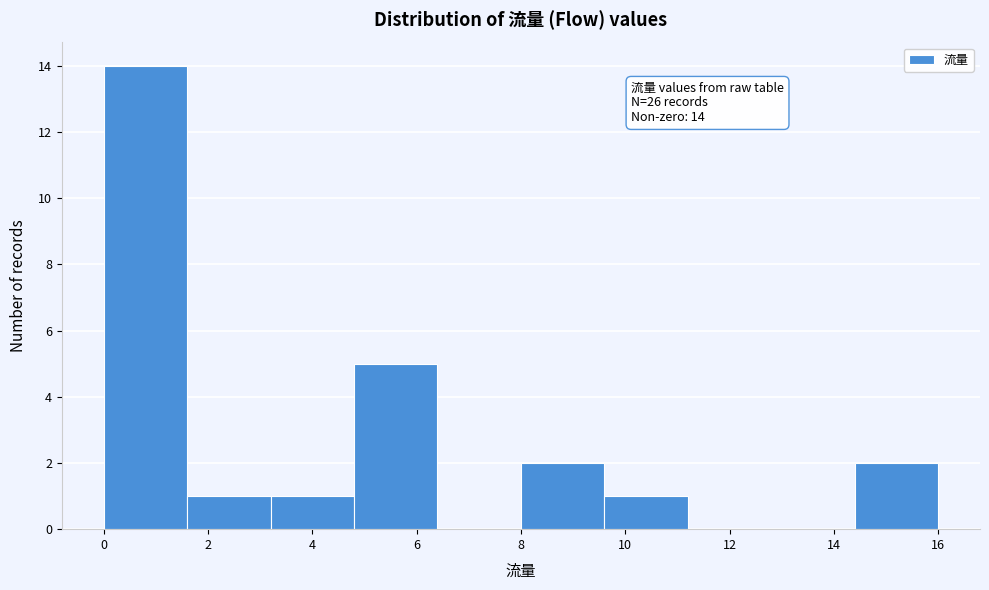

Which range on the x-axis has the tallest bar?

0.0 to 1.6